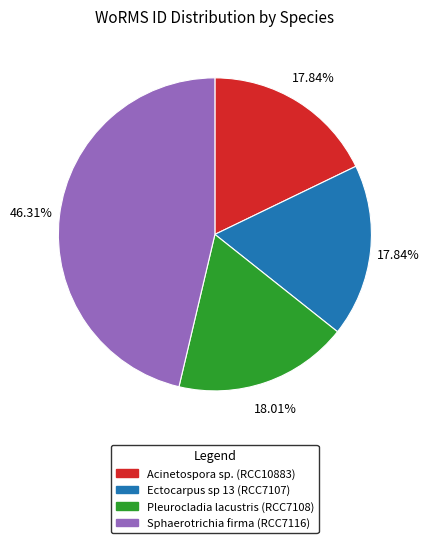

To the nearest percent, what percentage of the pie is Acinetospora sp. (RCC10883)?

18%